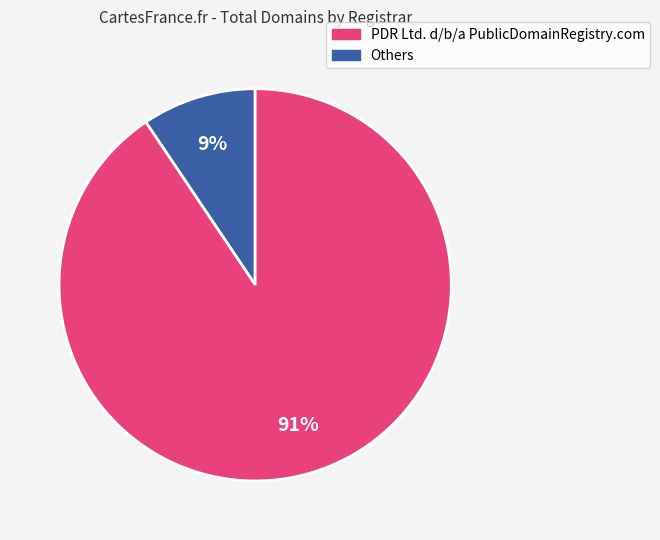

To the nearest percent, what is the average slice percentage?

50%